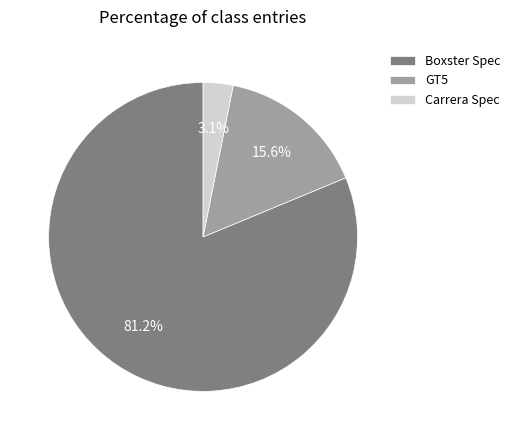

Is Boxster Spec the majority of the pie?

Yes